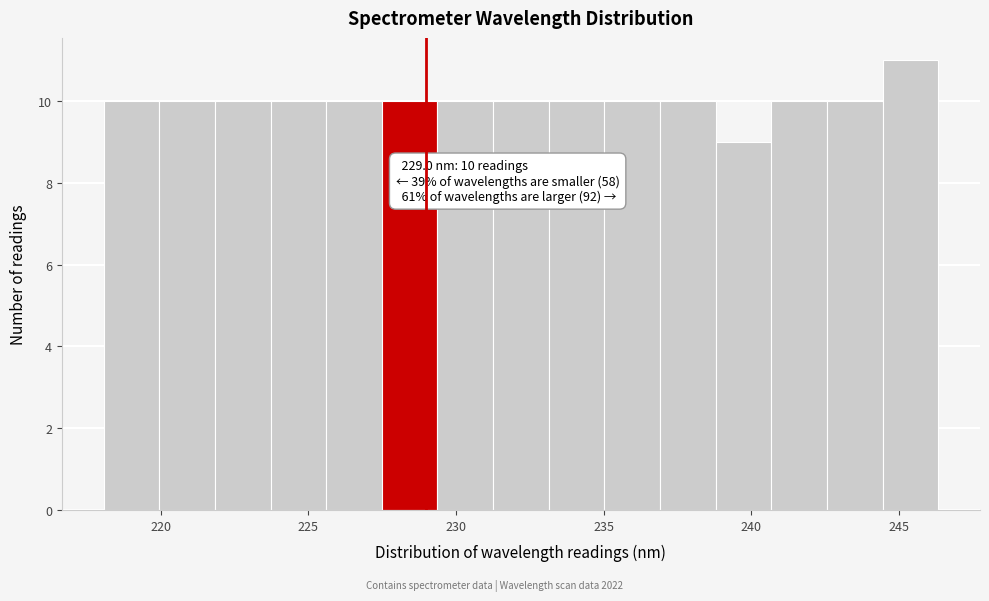

Around what value on the x-axis is the tallest bar? Give the approximate position of its centre, as read against the axis.

245.5